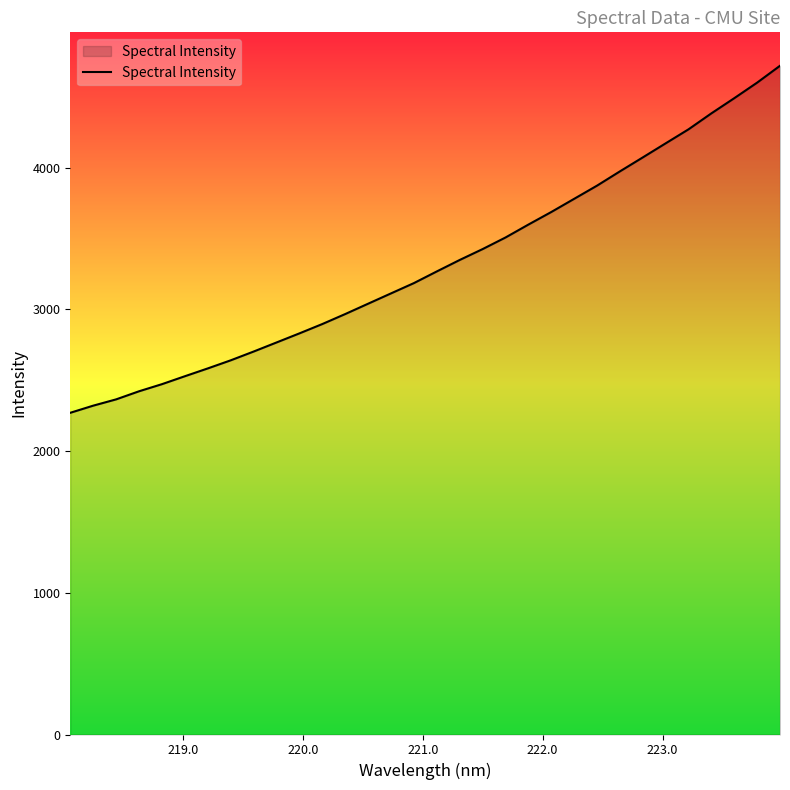

How many lines are shown in the chart?

1